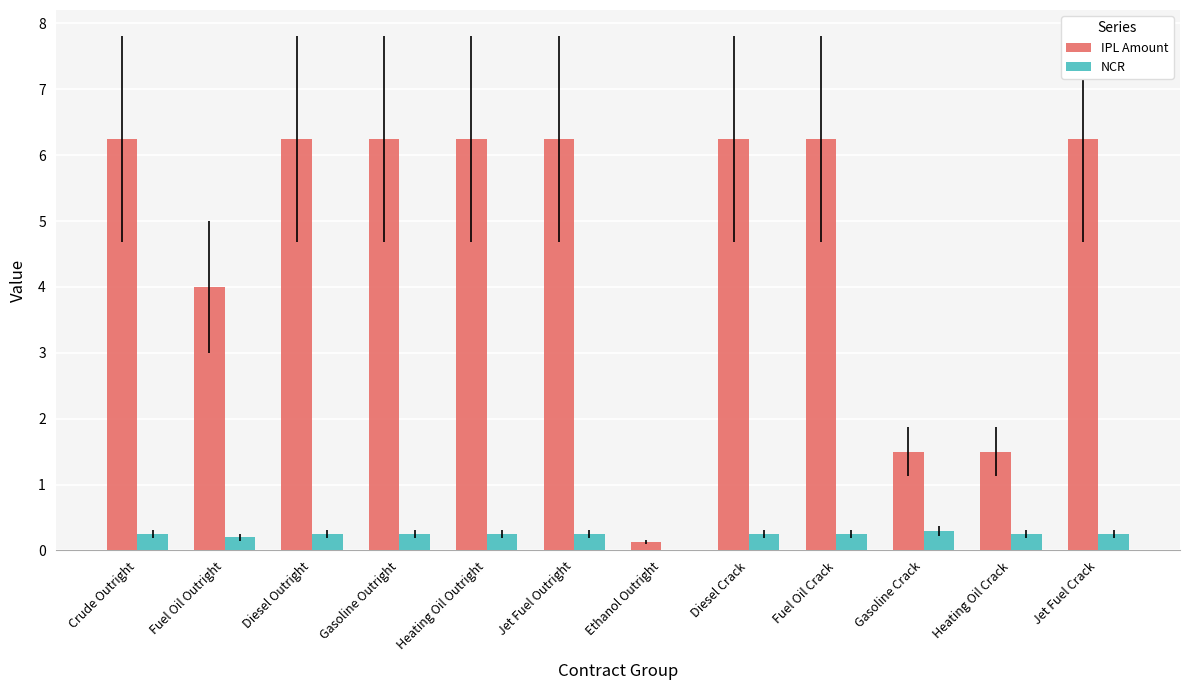

At which label is IPL Amount closest to 3?

Fuel Oil Outright